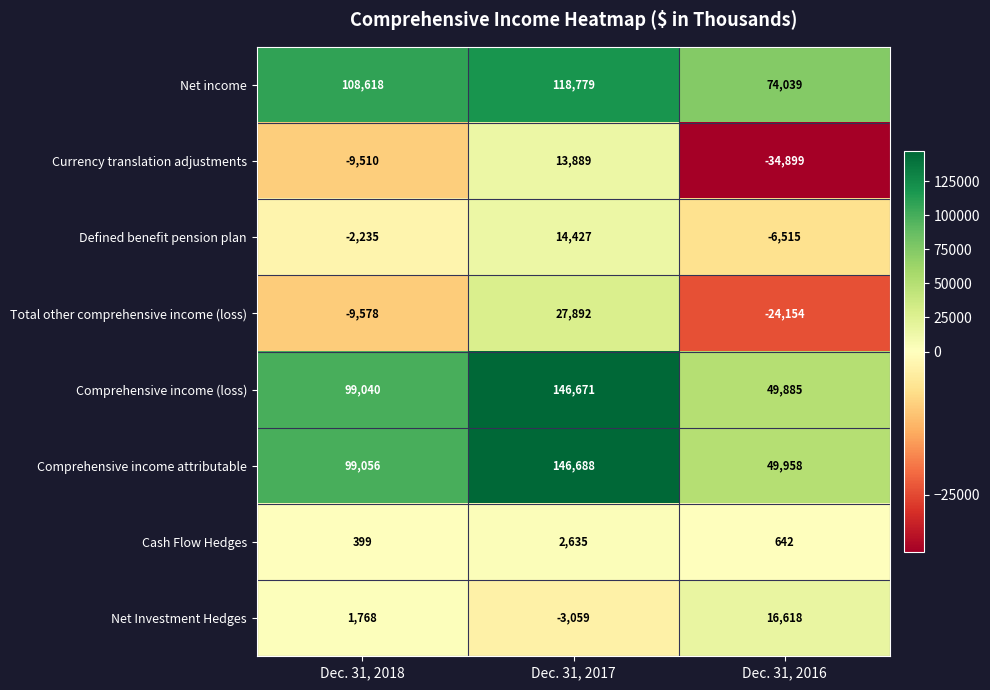

Where is Comprehensive income (loss) nearest to the value 98278?

Dec. 31, 2018